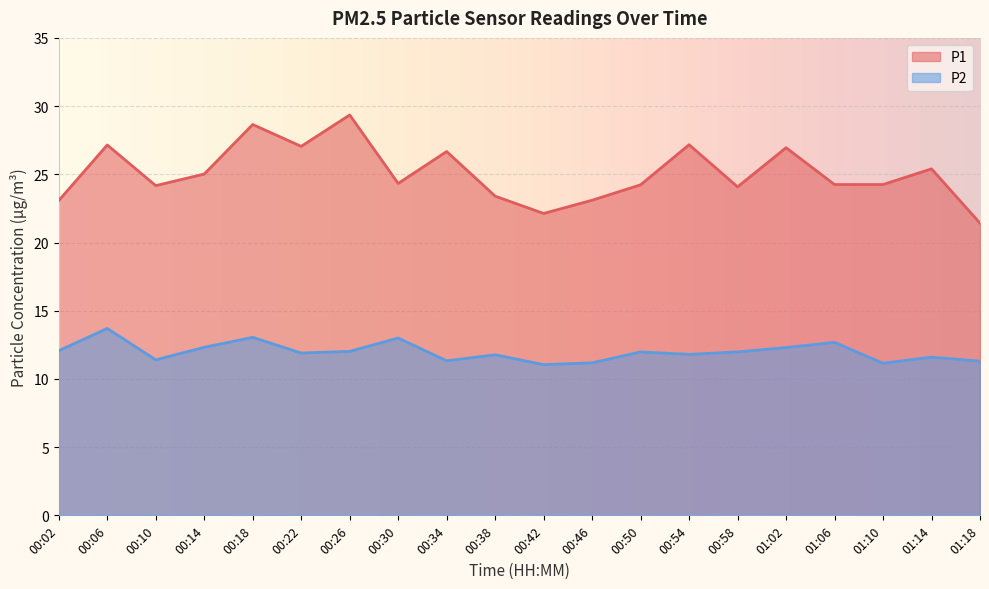

What is the value of the P1 point at the 6th from the left?

27.1